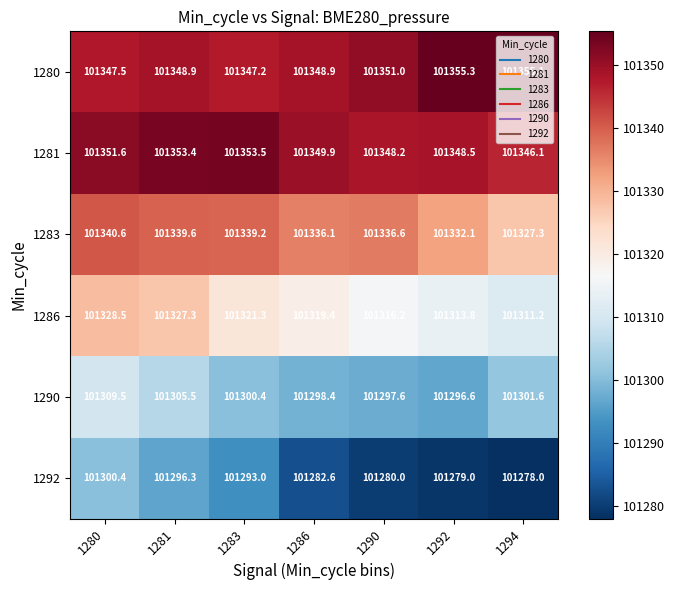

What is the total value across all series at 1286?

607935.3